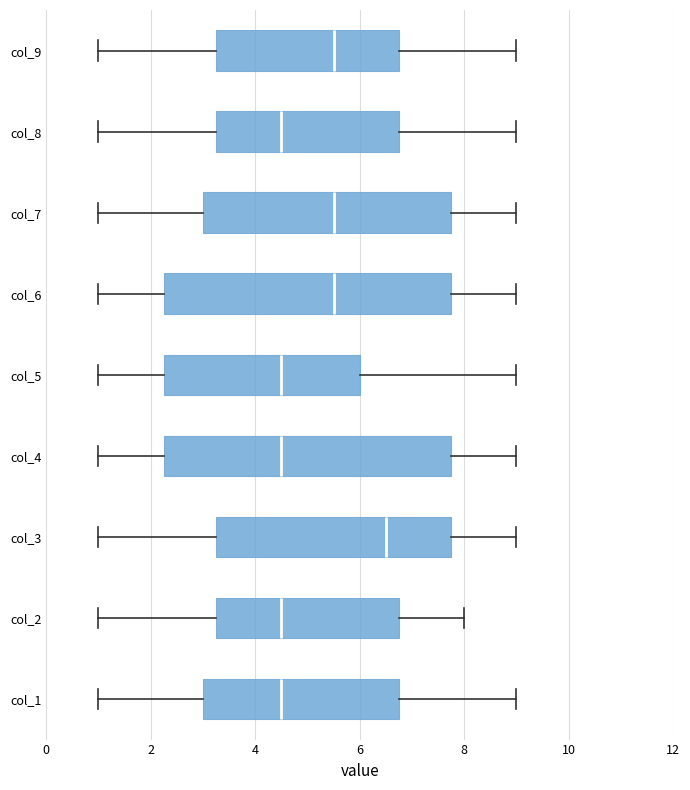

Which box has the furthest to the right median line?

col_3